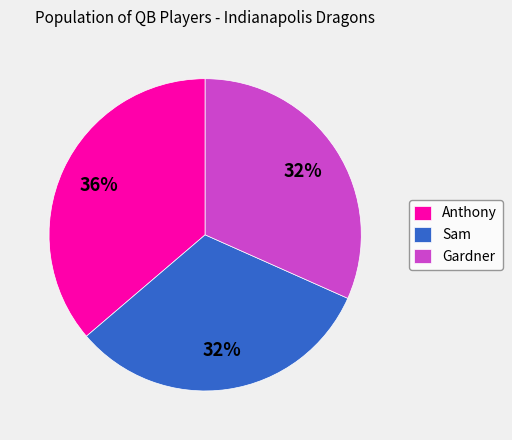

Is the sum of Anthony and Sam greater than half?

Yes